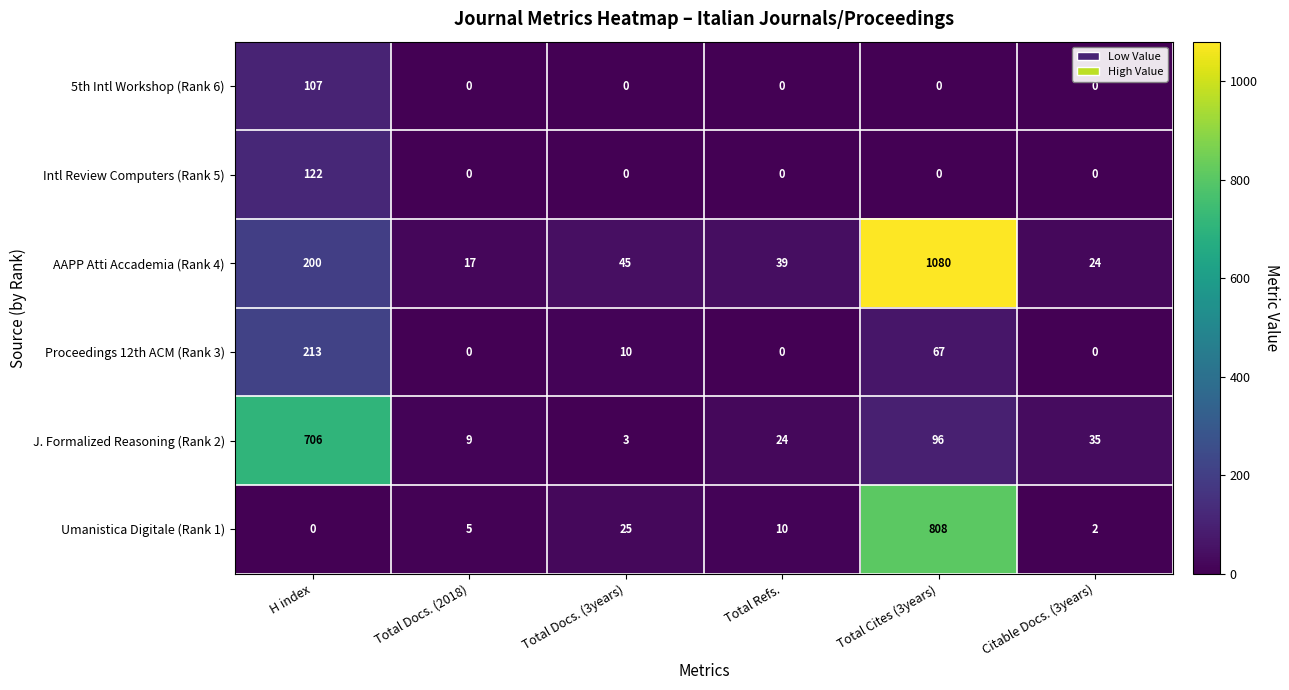

Which series changed the most between Total Refs. and Citable Docs. (3years)?

AAPP Atti Accademia (Rank 4)